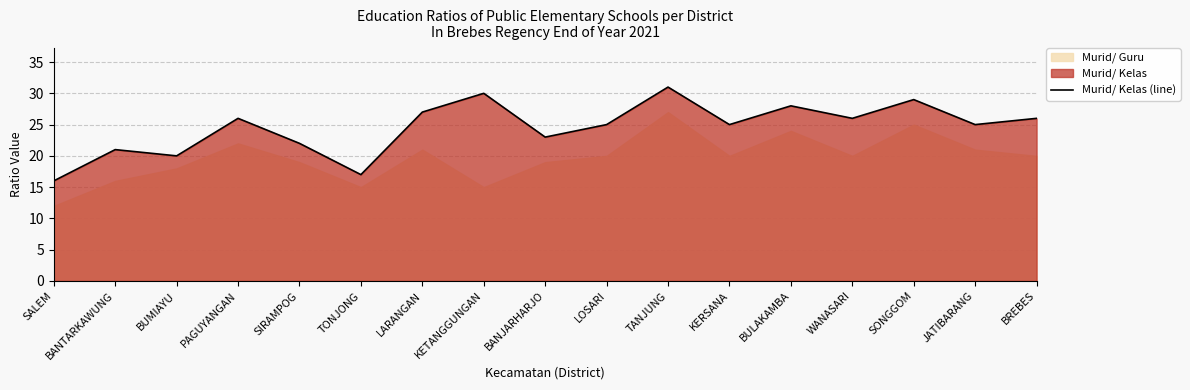

What is the label of the 8th point from the right?

LOSARI